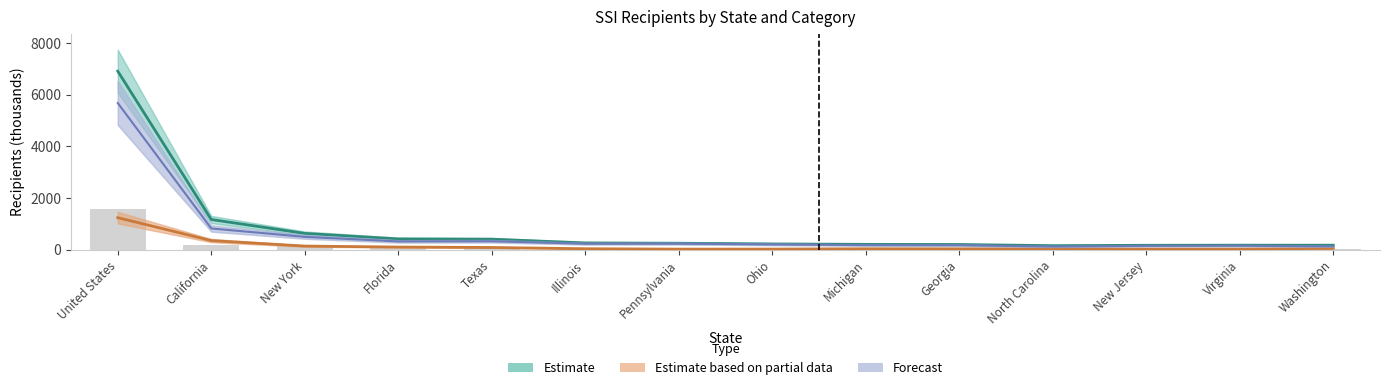

Is the value of Estimate based on partial data at North Carolina greater than the value of Forecast at Illinois?

No